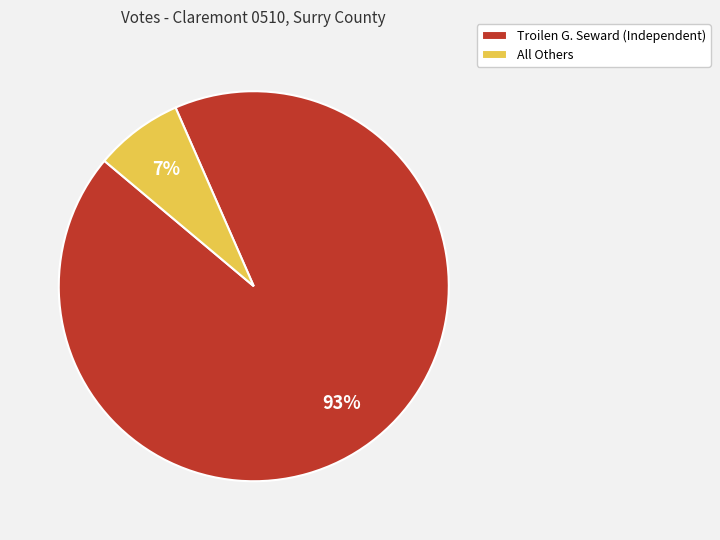

To the nearest percent, what portion does All Others represent?

7%